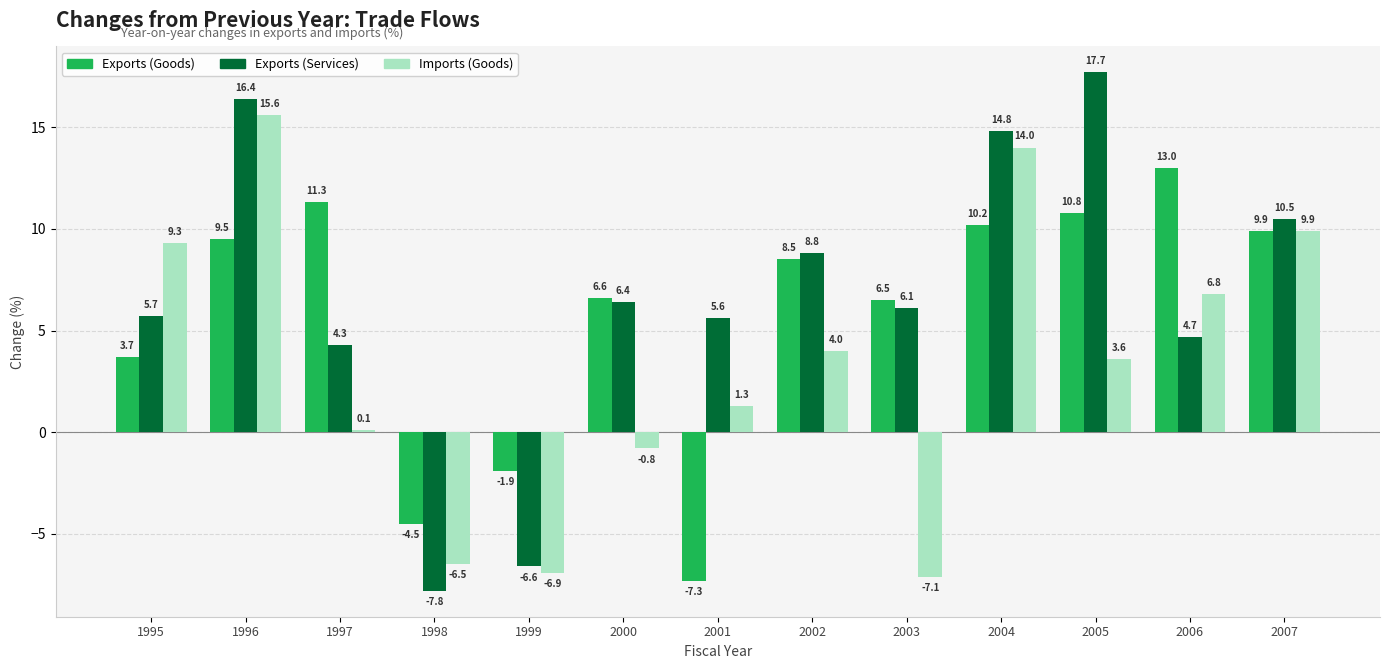

Rank the series by their average value, from highest to lowest.

Exports (Services), Exports (Goods), Imports (Goods)